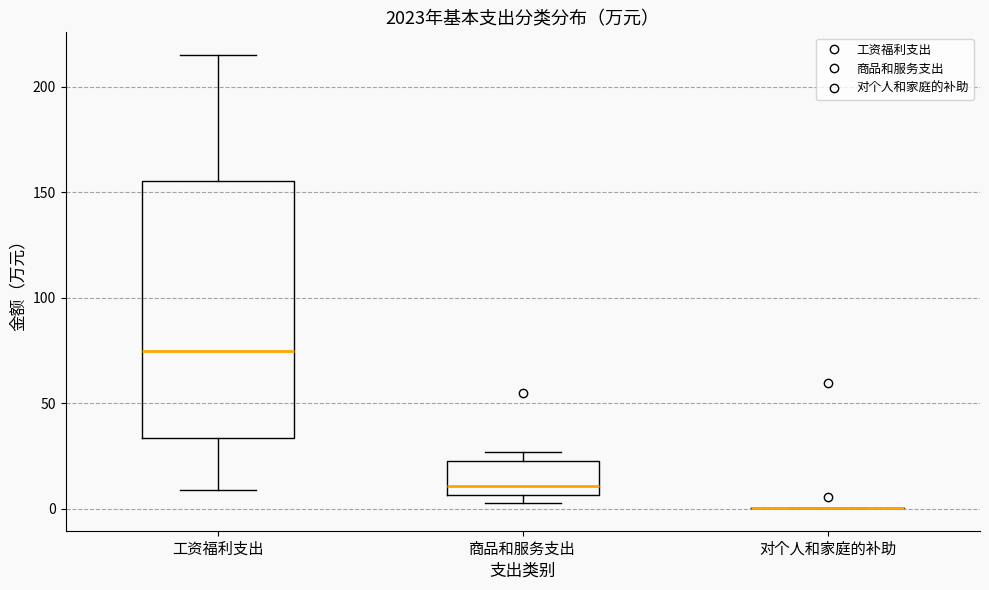

Reading left to right, transcribe this box plot: for each box, give where its median line is, the range the box spans, and where its two whiskers end, as read against the y-axis. The values are not printed on the chart, so give them approximately, as read against the axis.

工资福利支出: median 75, box 35 to 155, whiskers 10 to 215
商品和服务支出: median 10, box 5 to 25, whiskers 5 (just below the box's lower edge) to 25 (just above the box's upper edge)
对个人和家庭的补助: box collapsed to a line at 0, whiskers 0 to 0